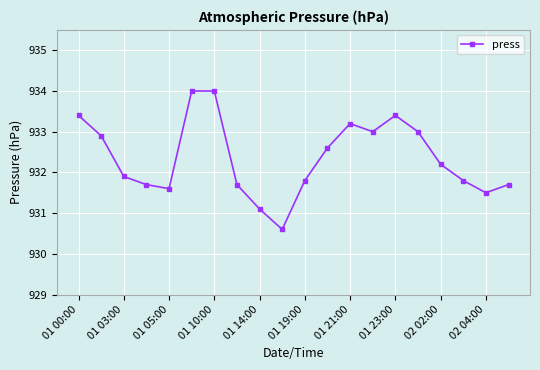

How many interior local valleys (lower than both neighbors) does the data have?

4